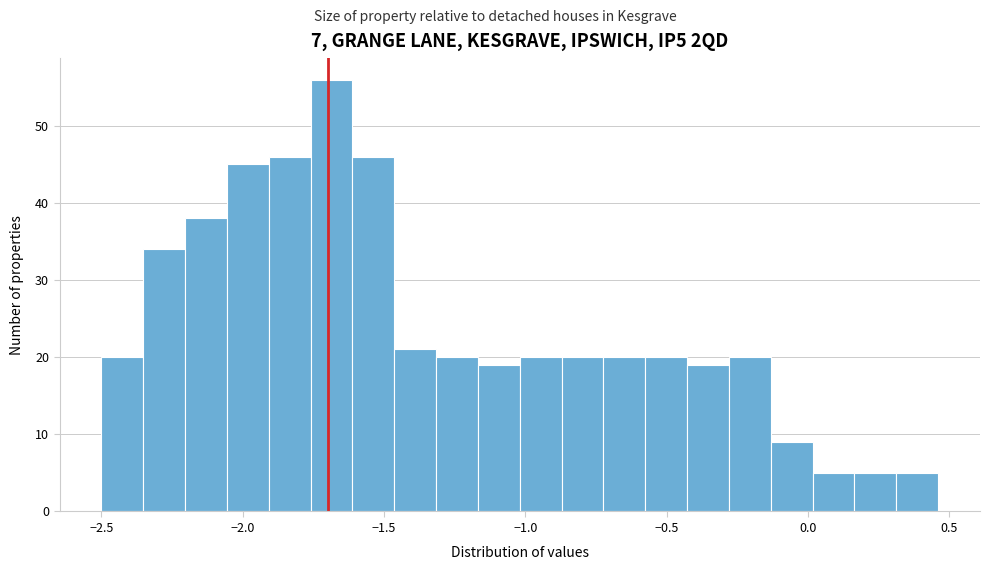

Around what value on the x-axis is the tallest bar? Give the approximate position of its centre, as read against the axis.

-1.70